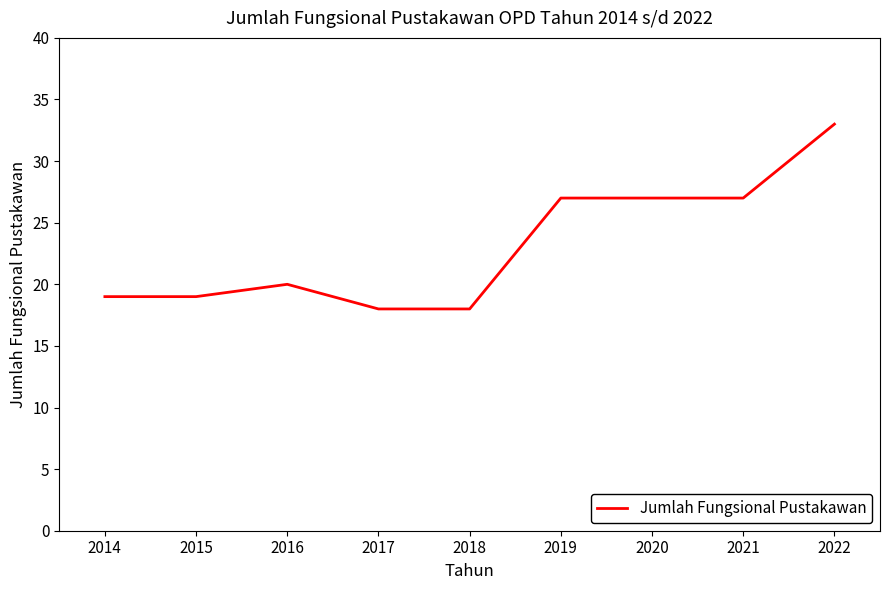

What is the greatest value displayed?

33